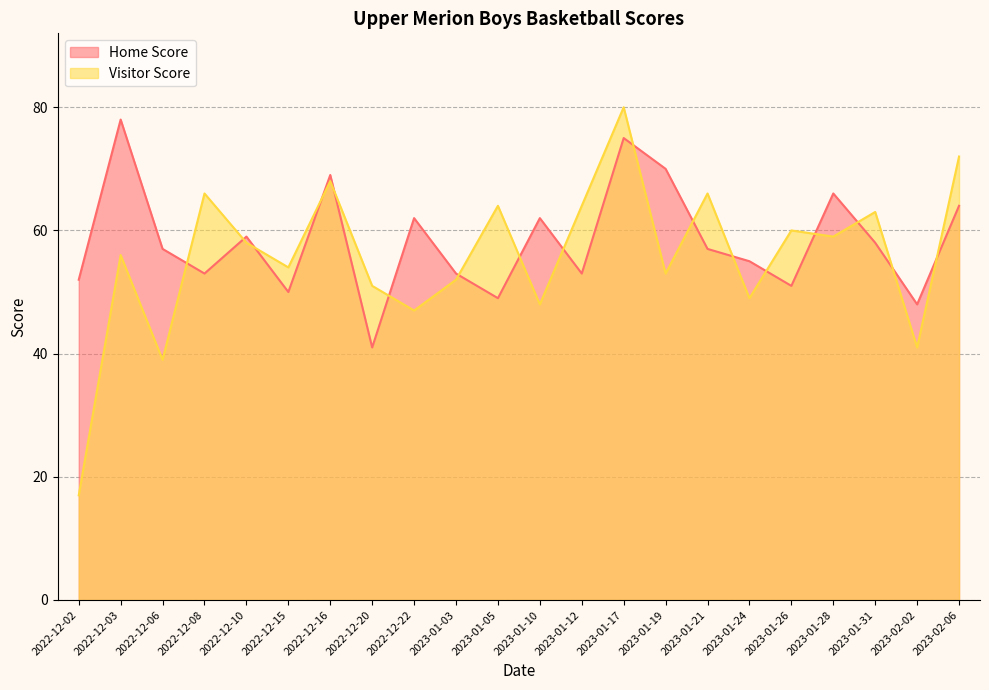

What is the spread (max minus min) of values at 2023-01-26?

9